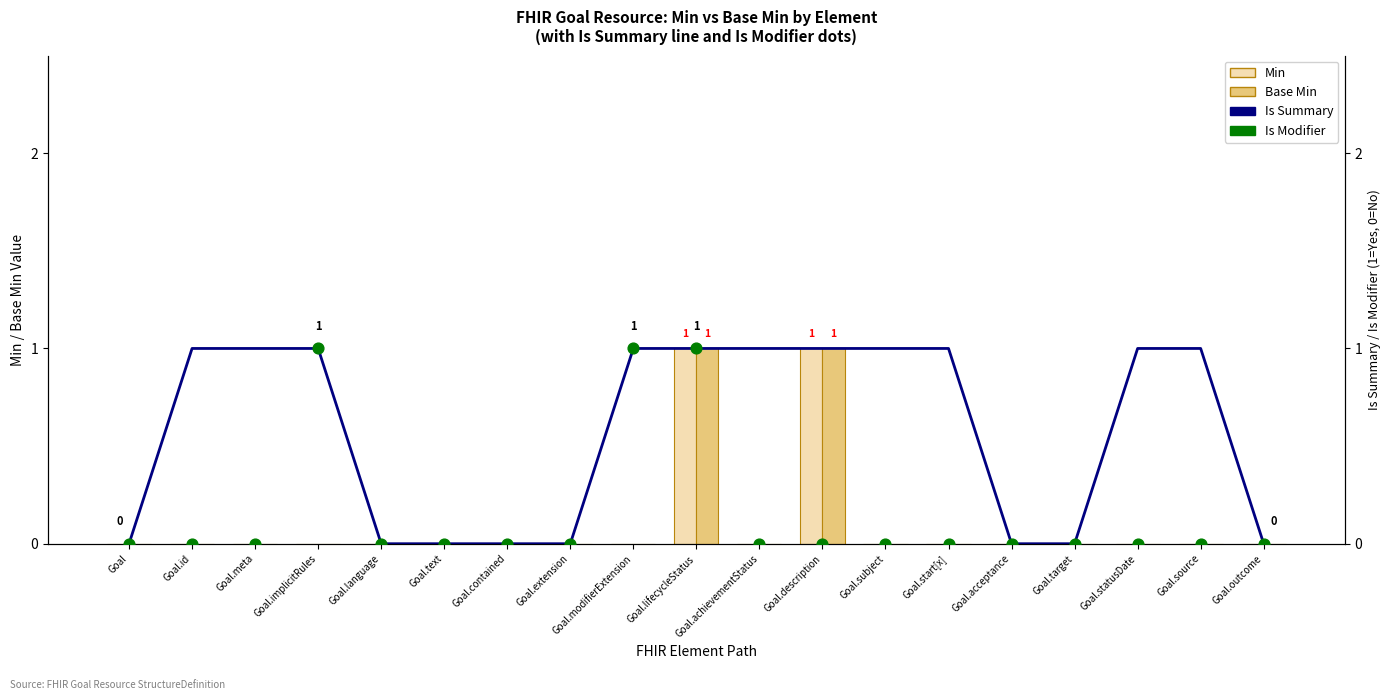

Which series has the largest Y range (max minus min)?

Min